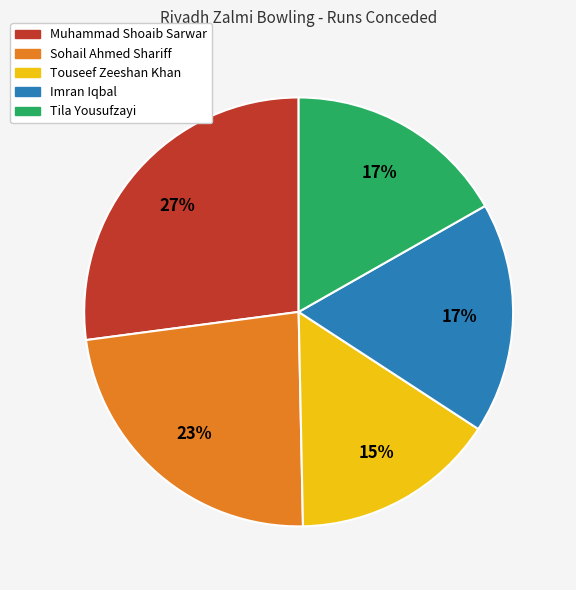

What is the ratio of the value at Sohail Ahmed Shariff to the value at Tila Yousufzayi?

1.4